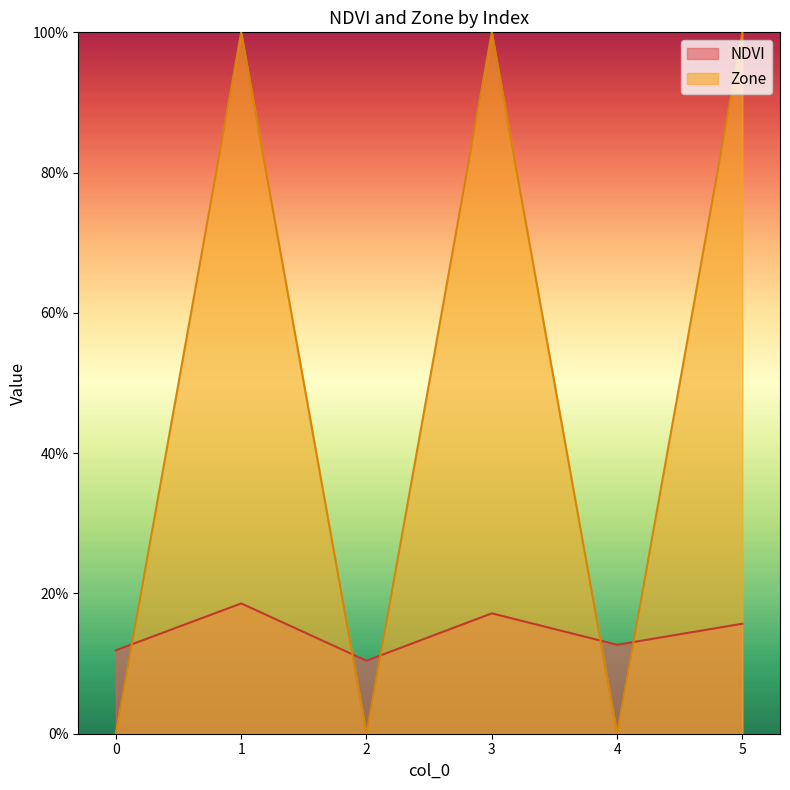

What is the total value across all series at 2?

0.1